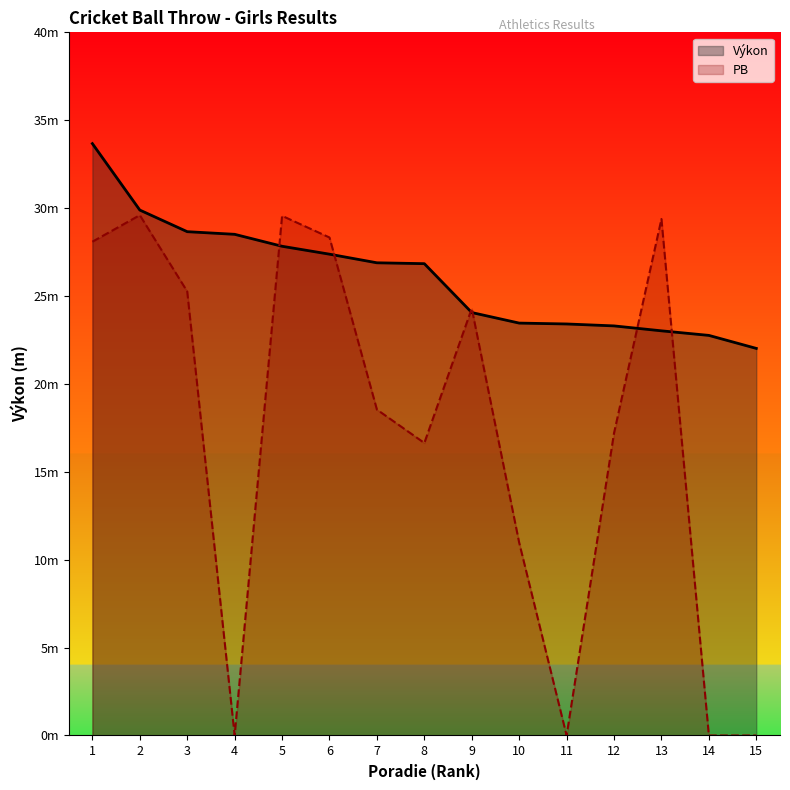

Which series ends up on top after the final intersection of Výkon and PB?

Výkon